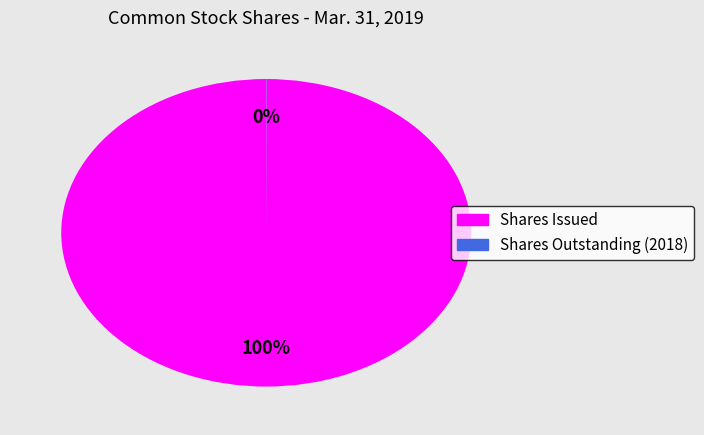

True or false: Shares Issued accounts for 100% of the total.

True